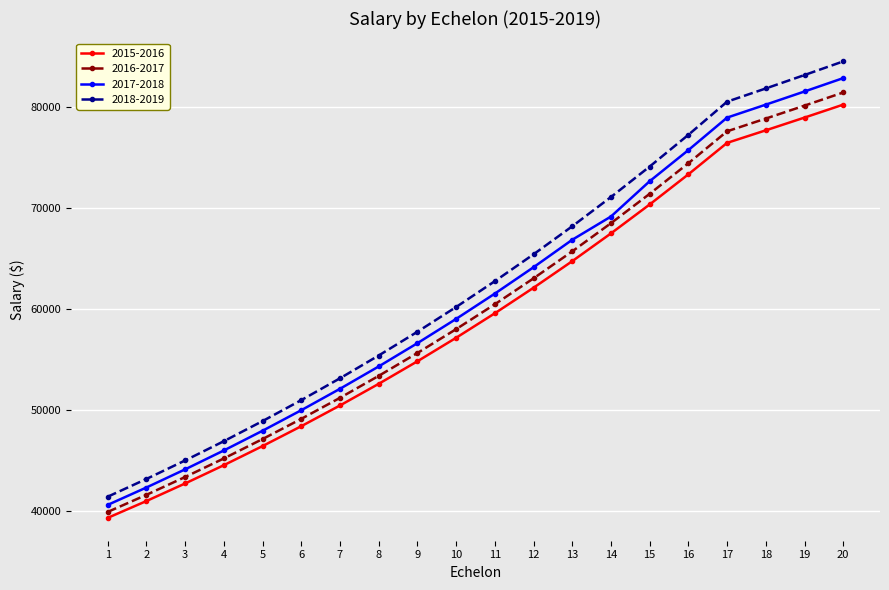

True or false: 2016-2017 and 2015-2016 intersect in this chart.

False